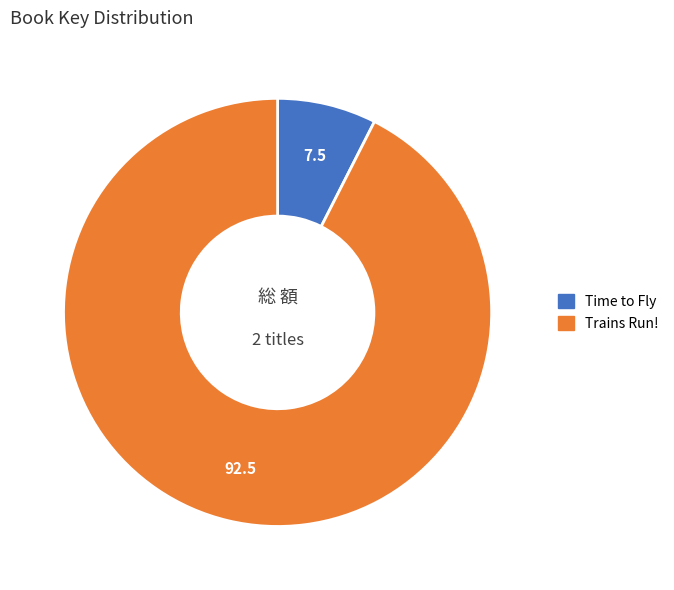

Which slice is the smallest?

Time to Fly